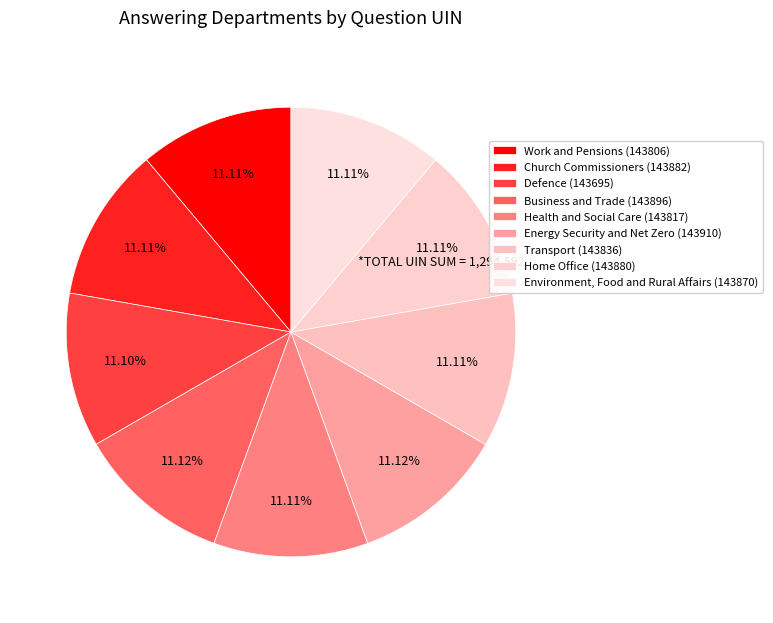

How many slices are in this pie chart?

9